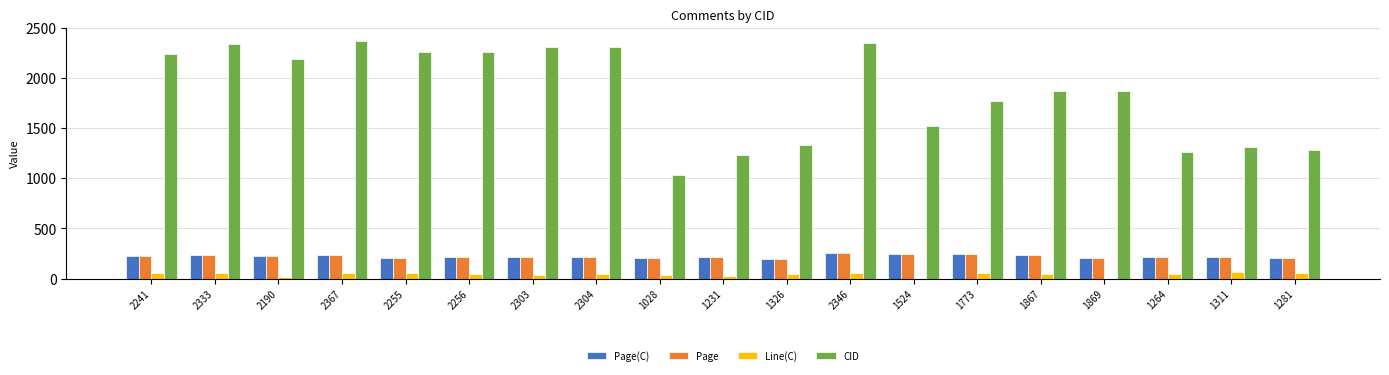

What is the highest value of the Page(C) series?

256